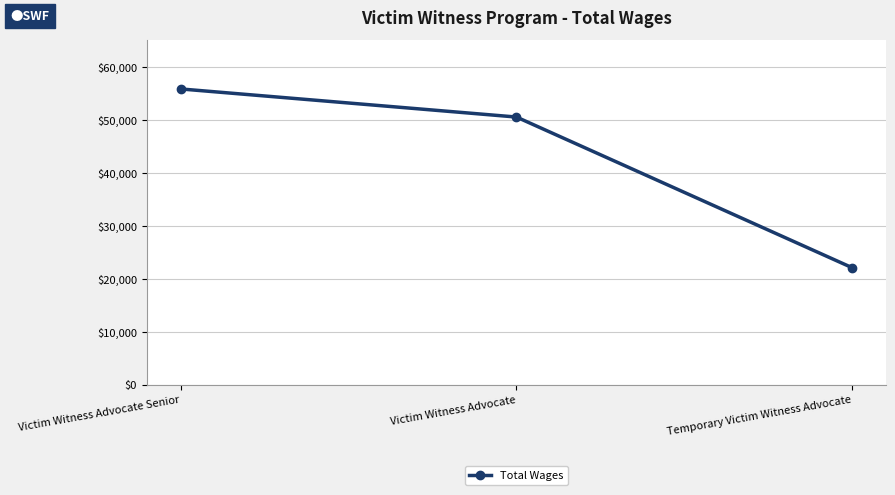

What is the sum of all values?

128481